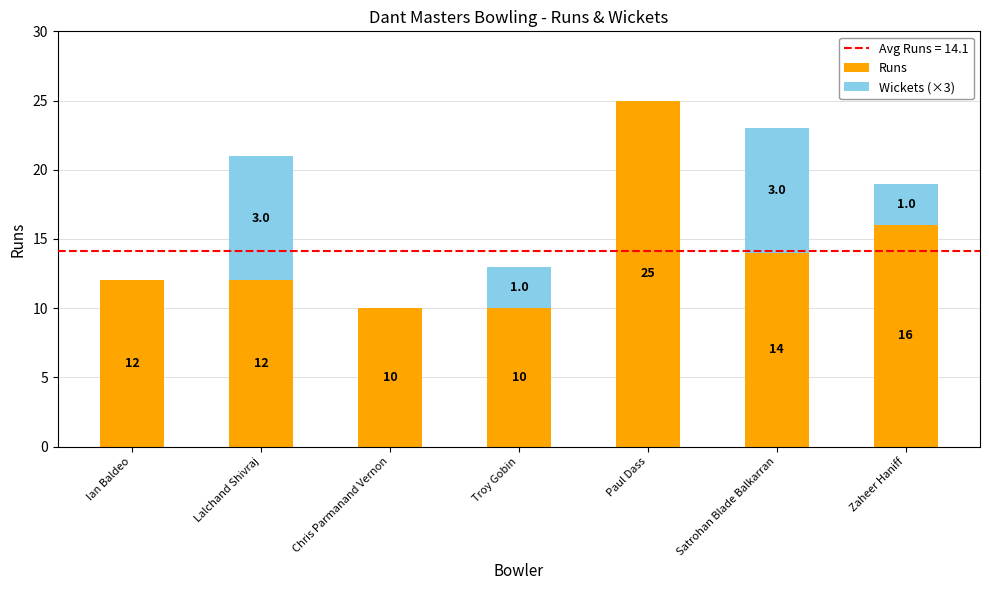

The Runs series shows 16 at Zaheer Haniff. True or false?

True